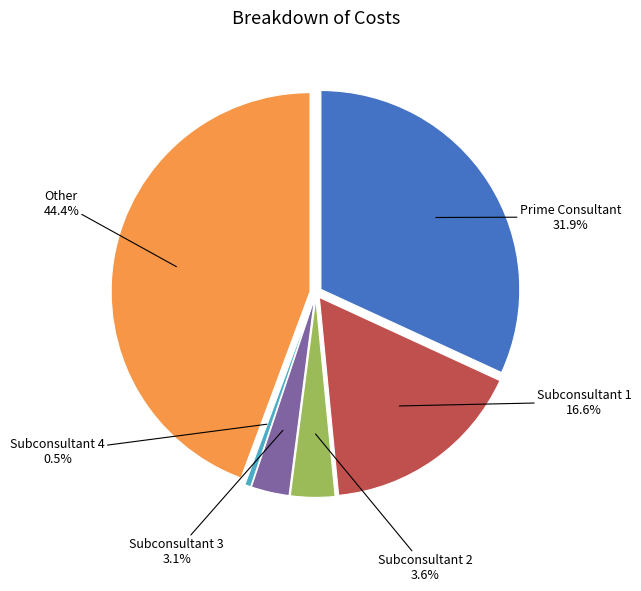

Which category has the biggest portion of the pie?

Other